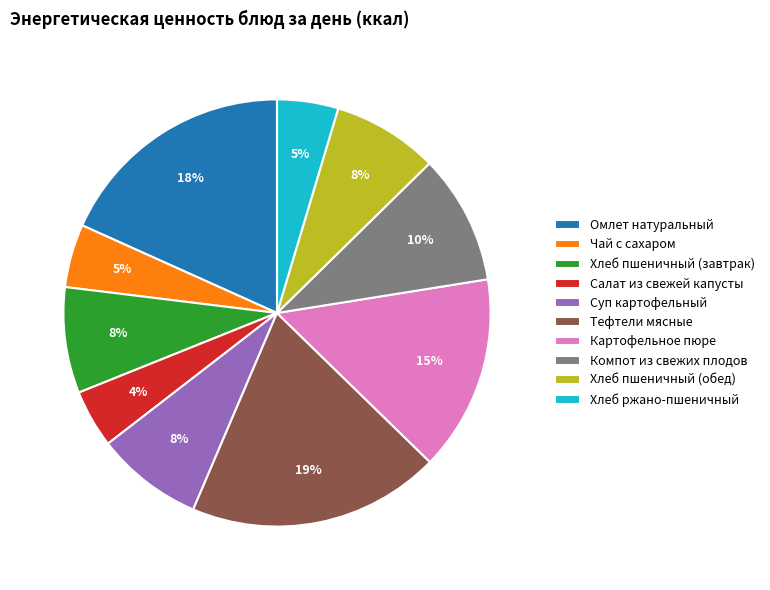

To the nearest percent, what is the difference between the Чай с сахаром and Омлет натуральный slice percentages?

13%